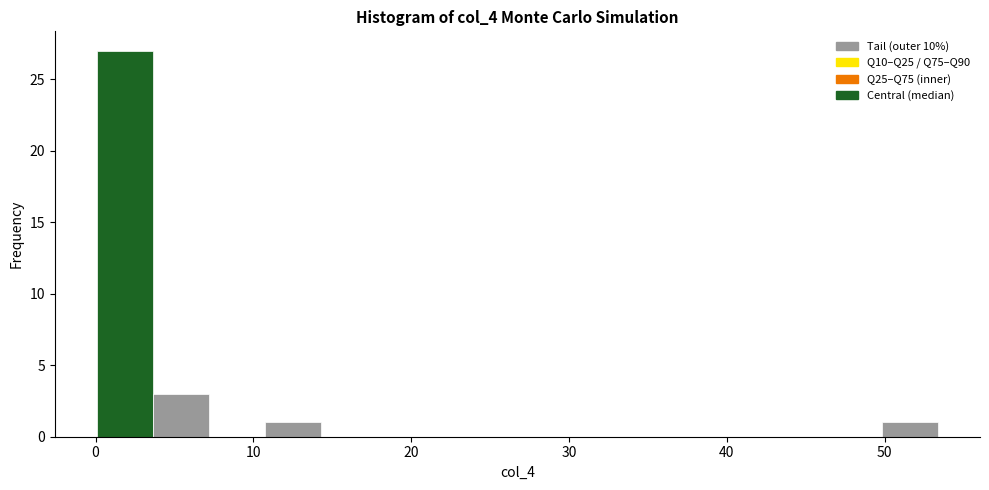

Around what value on the x-axis is the tallest bar? Give the approximate position of its centre, as read against the axis.

2